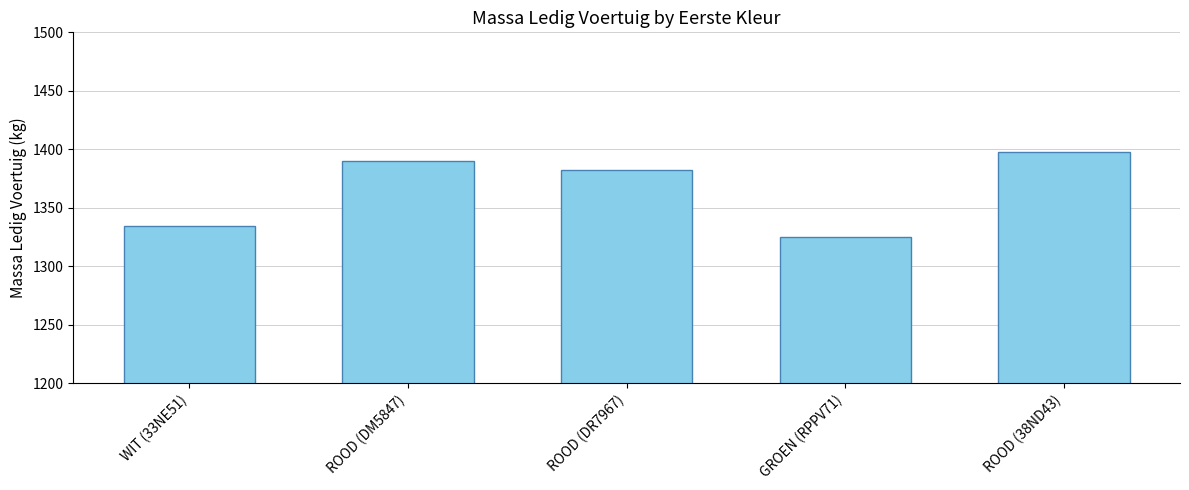

Between ROOD (38ND43) and ROOD (DR7967), which is larger?

ROOD (38ND43)